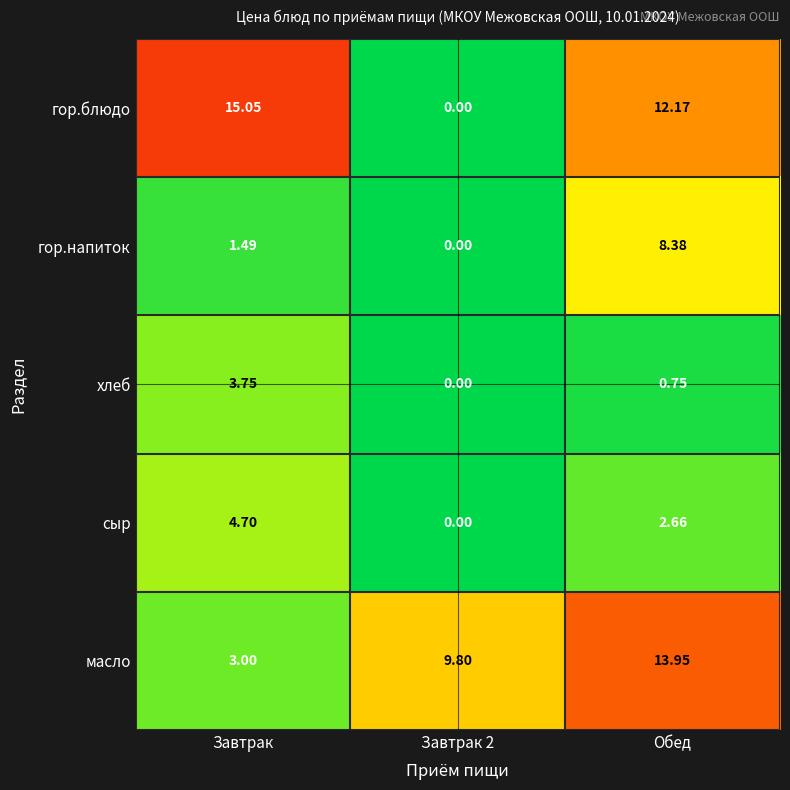

List the series in order of their peak value, lowest first.

хлеб, сыр, гор.напиток, масло, гор.блюдо